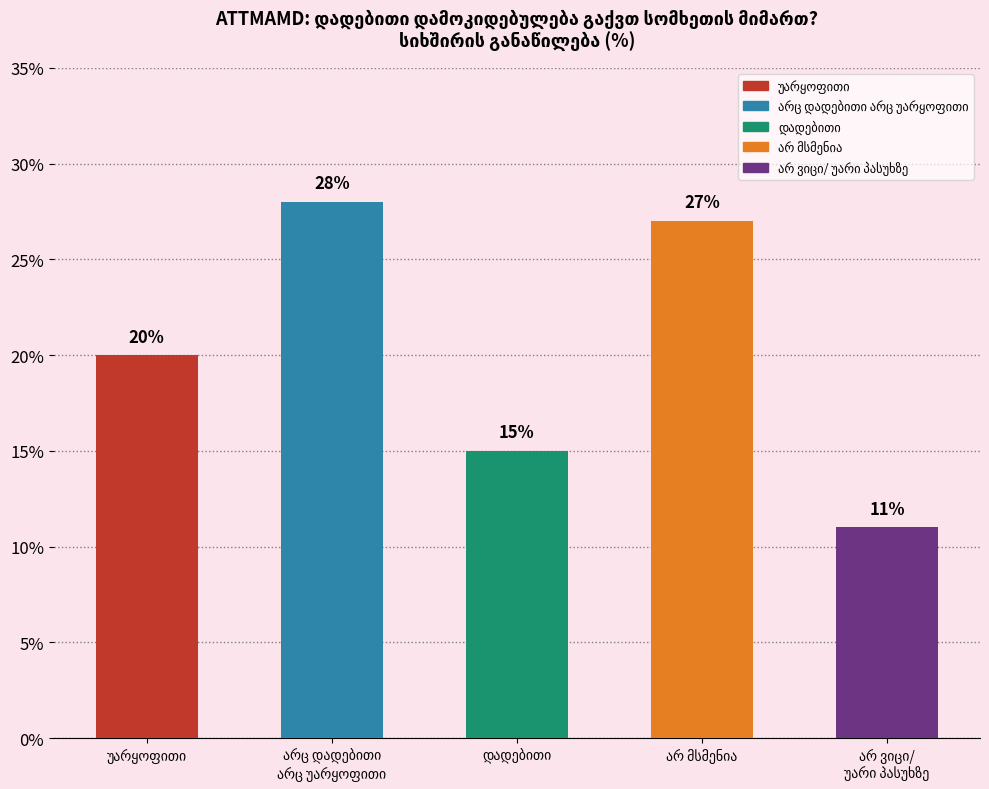

What is the value of the 2nd bar from the left?

28